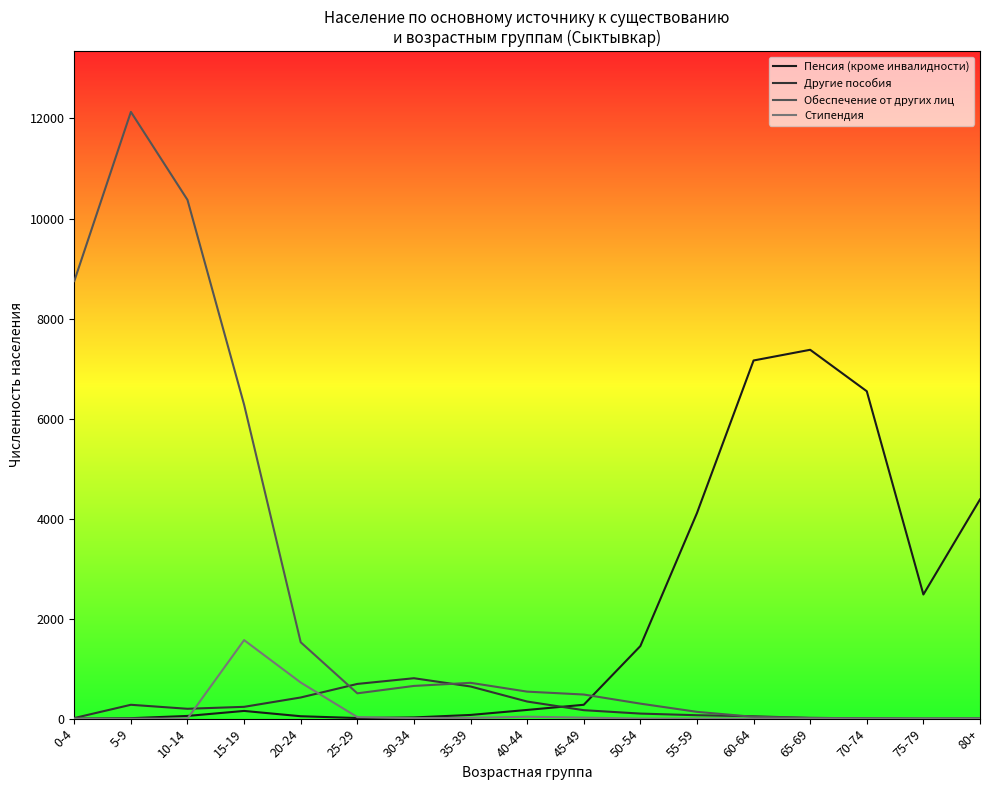

Between 15-19 and 80+, which series saw the biggest shift?

Обеспечение от других лиц